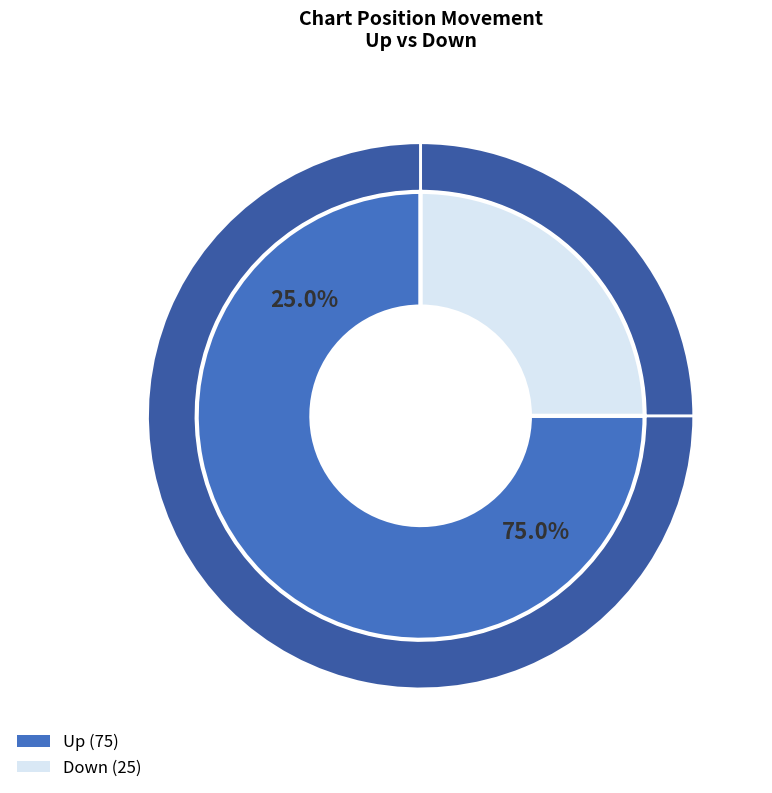

Which category has the biggest portion of the pie?

up